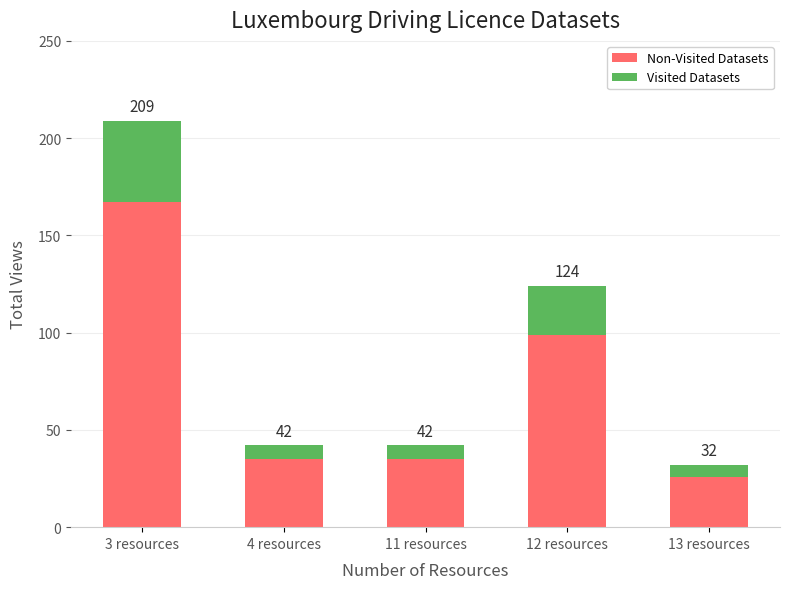

What position from the left is 11 resources?

3